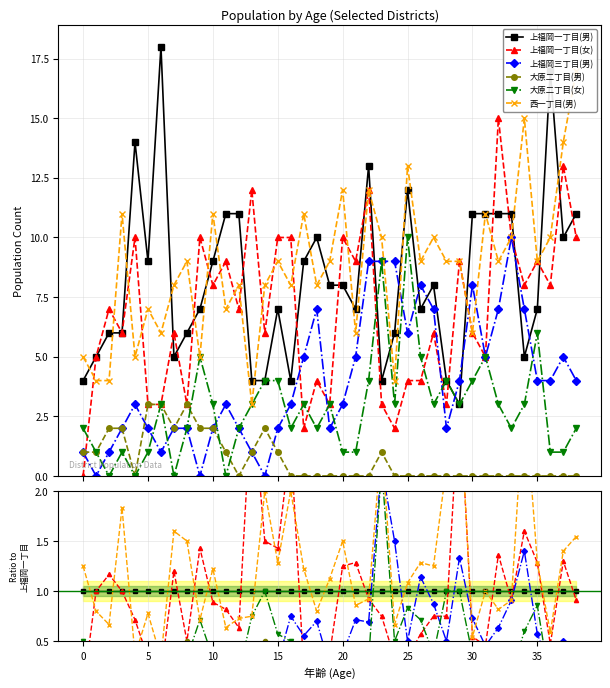

How many values in the 大原二丁目(男) series exceed 0?

15